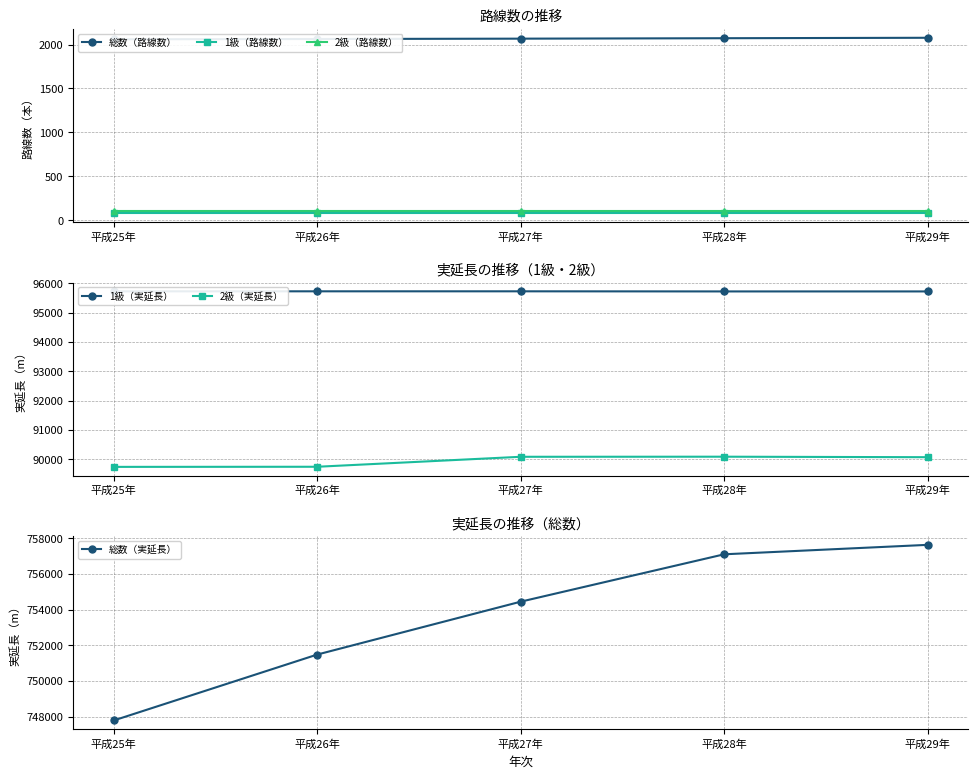

What is the sum of all 1級（路線数） values?

395